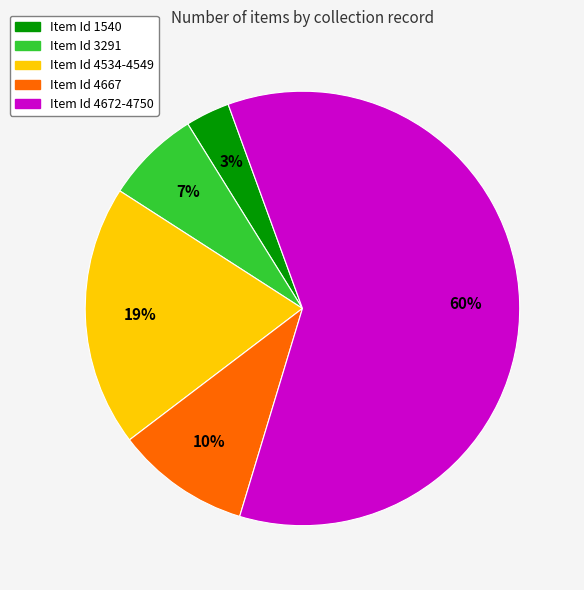

Is it true that Item Id 1540 is 12% of the pie?

False